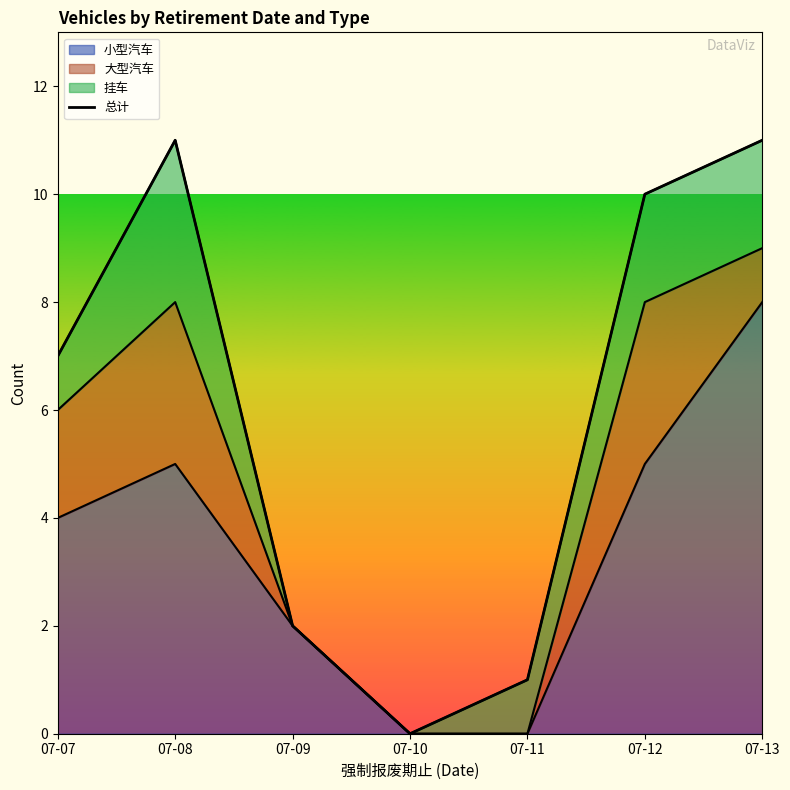

Read the value at 07-13.

11